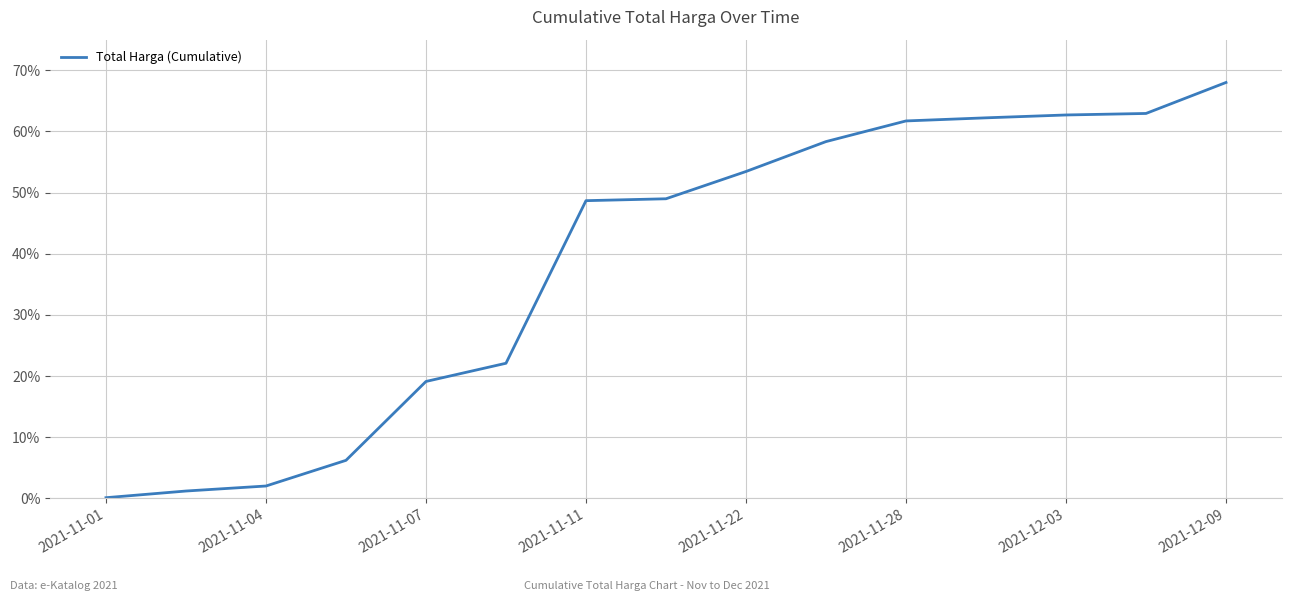

What is the difference between the maximum and minimum values?

67.9